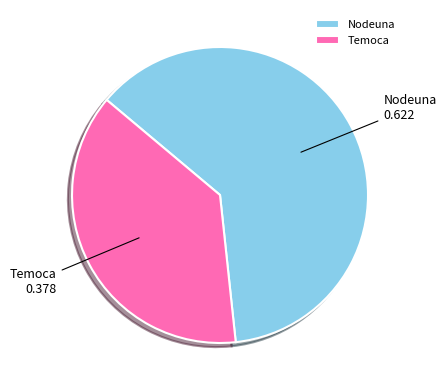

The Temoca slice represents 47% of the pie. True or false?

False